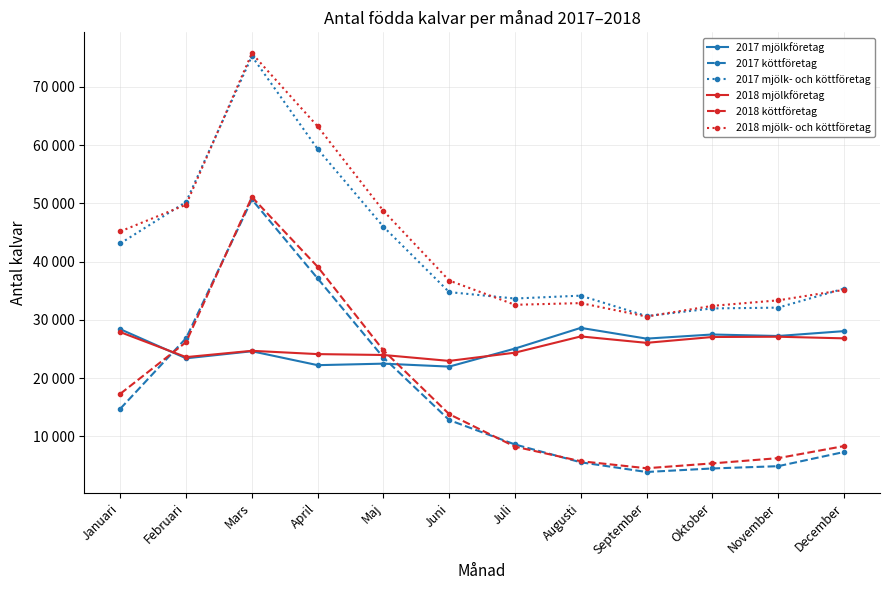

How many interior local valleys does the 2017 mjölkföretag series have?

5